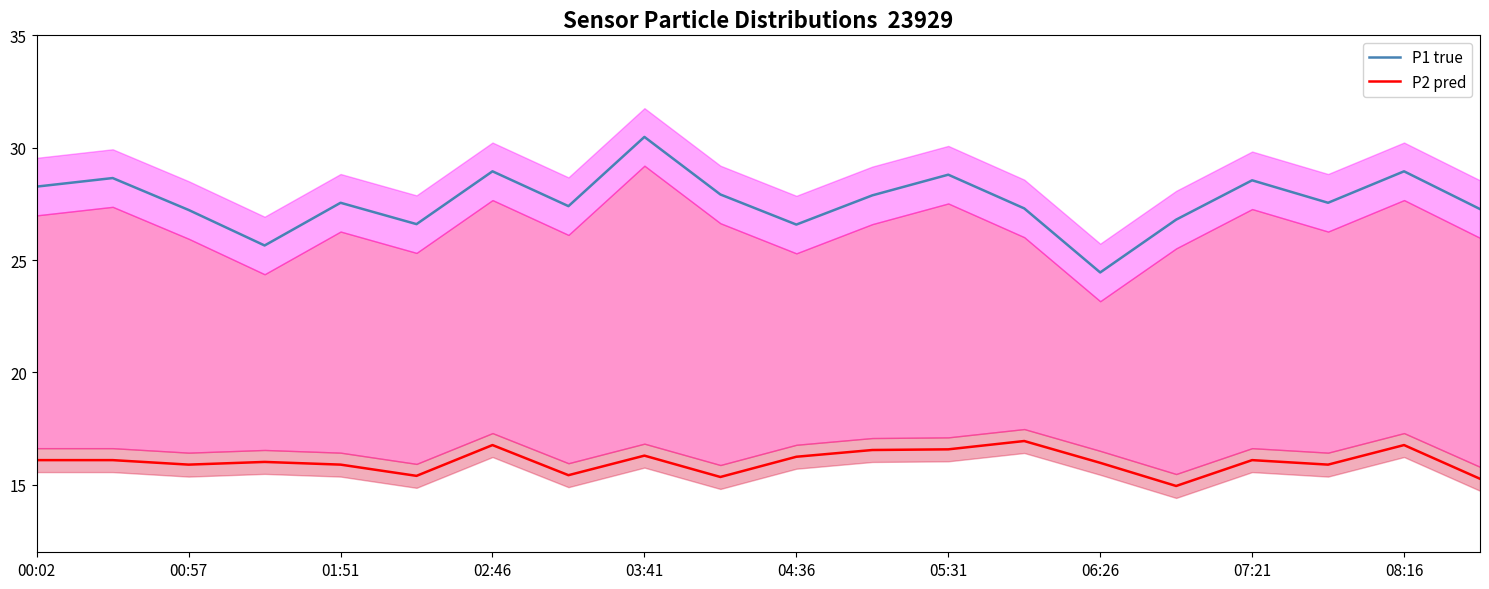

How many data points in P2 pred are above 16?

11